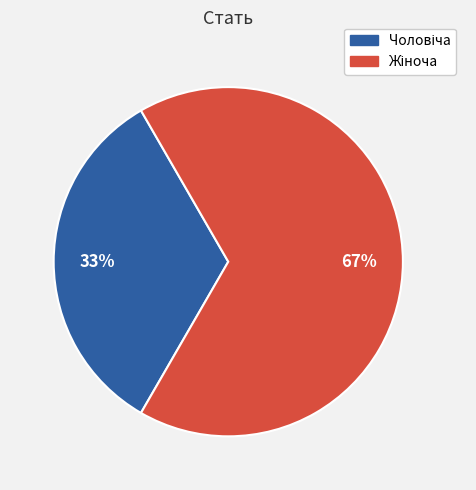

Is there any slice that represents more than half of the pie?

Yes